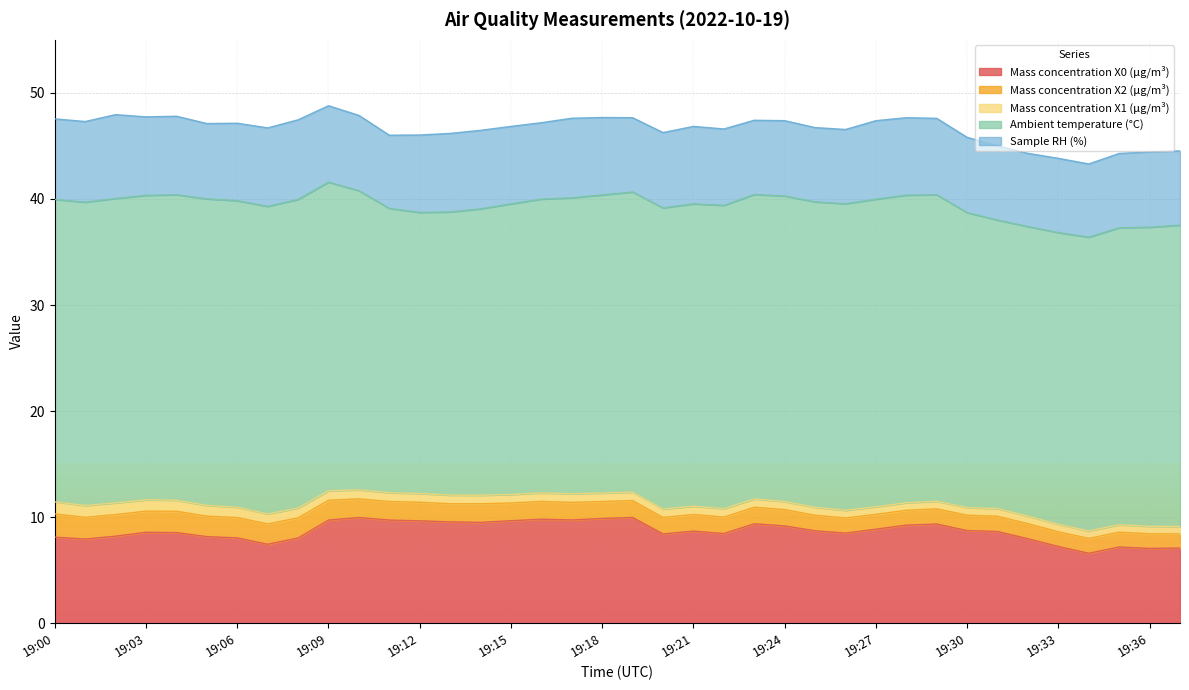

Between which two adjacent categories do Sample RH (%) and Mass concentration X0 (μg/m³) first intersect?

19:33 and 19:34